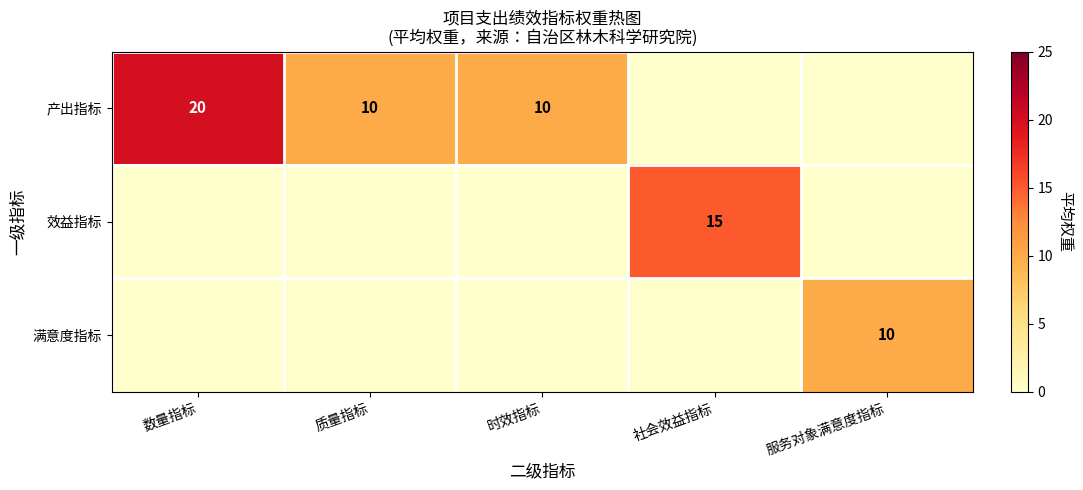

The 产出指标 series shows 5 at 数量指标. True or false?

False